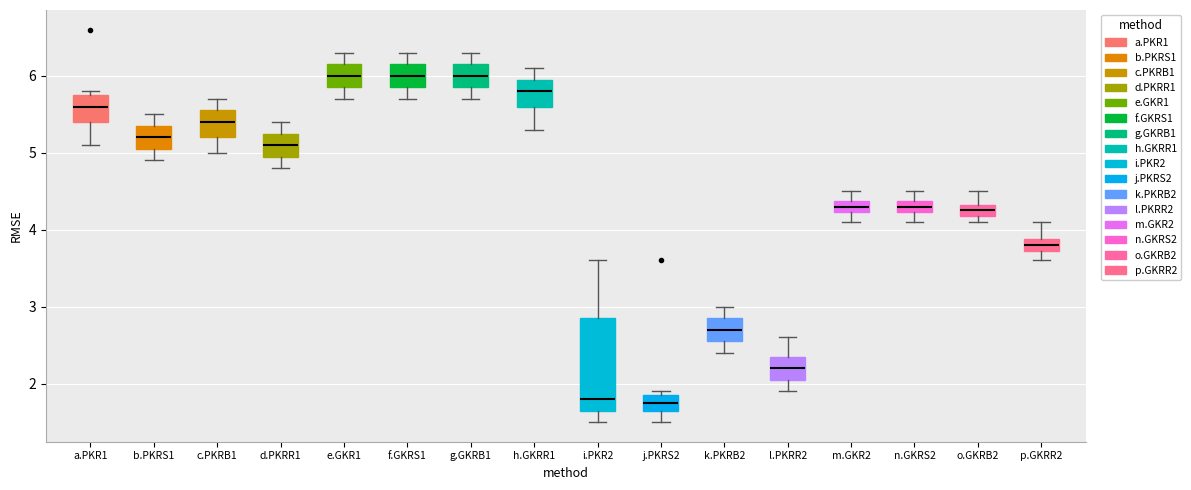

Comparing the boxes themselves (not the whiskers), which one is the tallest?

i.PKR2